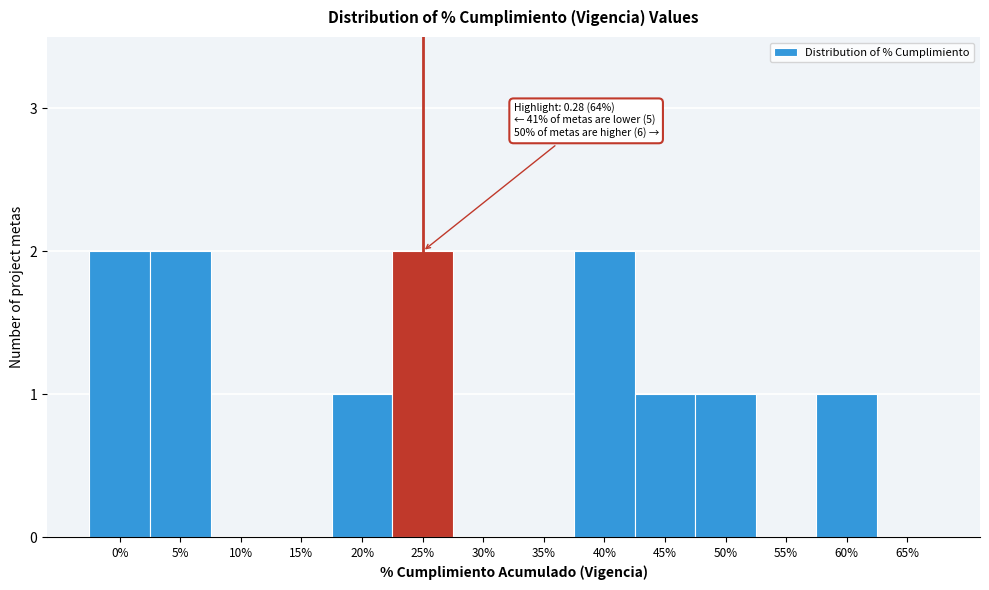

Reading right to left, list all the values displayed in this chart.

65%=0	60%=1	55%=0	50%=1	45%=1	40%=2	35%=0	30%=0	25%=2	20%=1	15%=0	10%=0	5%=2	0%=2